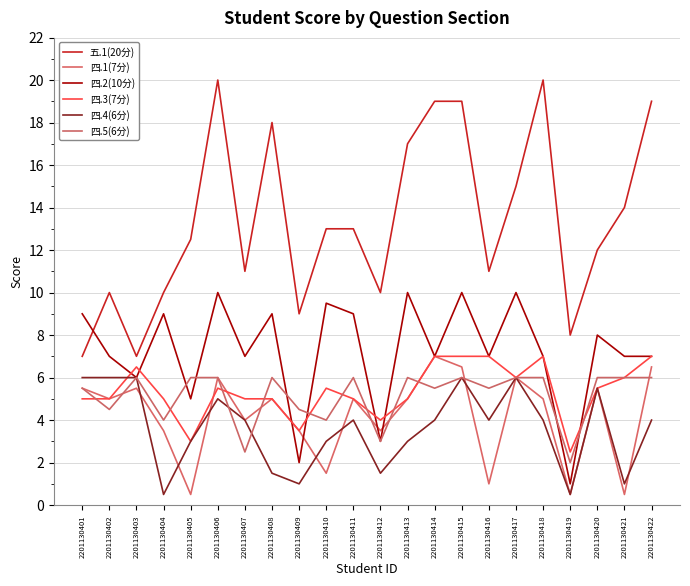

Reading left to right, list all the values displayed in this chart.

五.1(20分): 2201130401=7.0	2201130402=10.0	2201130403=7.0	2201130404=10.0	2201130405=12.5	2201130406=20.0	2201130407=11.0	2201130408=18.0	2201130409=9.0	2201130410=13.0	2201130411=13.0	2201130412=10.0	2201130413=17.0	2201130414=19.0	2201130415=19.0	2201130416=11.0	2201130417=15.0	2201130418=20.0	2201130419=8.0	2201130420=12.0	2201130421=14.0	2201130422=19.0
四.1(7分): 2201130401=5.5	2201130402=5.0	2201130403=5.5	2201130404=3.5	2201130405=0.5	2201130406=6.0	2201130407=4.0	2201130408=5.0	2201130409=3.5	2201130410=1.5	2201130411=5.0	2201130412=3.5	2201130413=5.0	2201130414=7.0	2201130415=6.5	2201130416=1.0	2201130417=6.0	2201130418=5.0	2201130419=0.5	2201130420=5.5	2201130421=0.5	2201130422=6.5
四.2(10分): 2201130401=9.0	2201130402=7.0	2201130403=6.0	2201130404=9.0	2201130405=5.0	2201130406=10.0	2201130407=7.0	2201130408=9.0	2201130409=2.0	2201130410=9.5	2201130411=9.0	2201130412=3.0	2201130413=10.0	2201130414=7.0	2201130415=10.0	2201130416=7.0	2201130417=10.0	2201130418=7.0	2201130419=1.0	2201130420=8.0	2201130421=7.0	2201130422=7.0
四.3(7分): 2201130401=5.0	2201130402=5.0	2201130403=6.5	2201130404=5.0	2201130405=3.0	2201130406=5.5	2201130407=5.0	2201130408=5.0	2201130409=3.5	2201130410=5.5	2201130411=5.0	2201130412=4.0	2201130413=5.0	2201130414=7.0	2201130415=7.0	2201130416=7.0	2201130417=6.0	2201130418=7.0	2201130419=2.5	2201130420=5.5	2201130421=6.0	2201130422=7.0
四.4(6分): 2201130401=6.0	2201130402=6.0	2201130403=6.0	2201130404=0.5	2201130405=3.0	2201130406=5.0	2201130407=4.0	2201130408=1.5	2201130409=1.0	2201130410=3.0	2201130411=4.0	2201130412=1.5	2201130413=3.0	2201130414=4.0	2201130415=6.0	2201130416=4.0	2201130417=6.0	2201130418=4.0	2201130419=0.5	2201130420=5.5	2201130421=1.0	2201130422=4.0
四.5(6分): 2201130401=5.5	2201130402=4.5	2201130403=6.0	2201130404=4.0	2201130405=6.0	2201130406=6.0	2201130407=2.5	2201130408=6.0	2201130409=4.5	2201130410=4.0	2201130411=6.0	2201130412=3.0	2201130413=6.0	2201130414=5.5	2201130415=6.0	2201130416=5.5	2201130417=6.0	2201130418=6.0	2201130419=2.0	2201130420=6.0	2201130421=6.0	2201130422=6.0